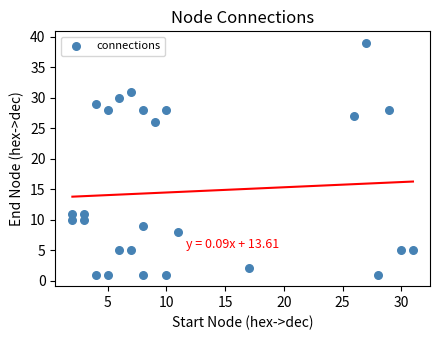

What is the range of Y values (max minus min)?

38